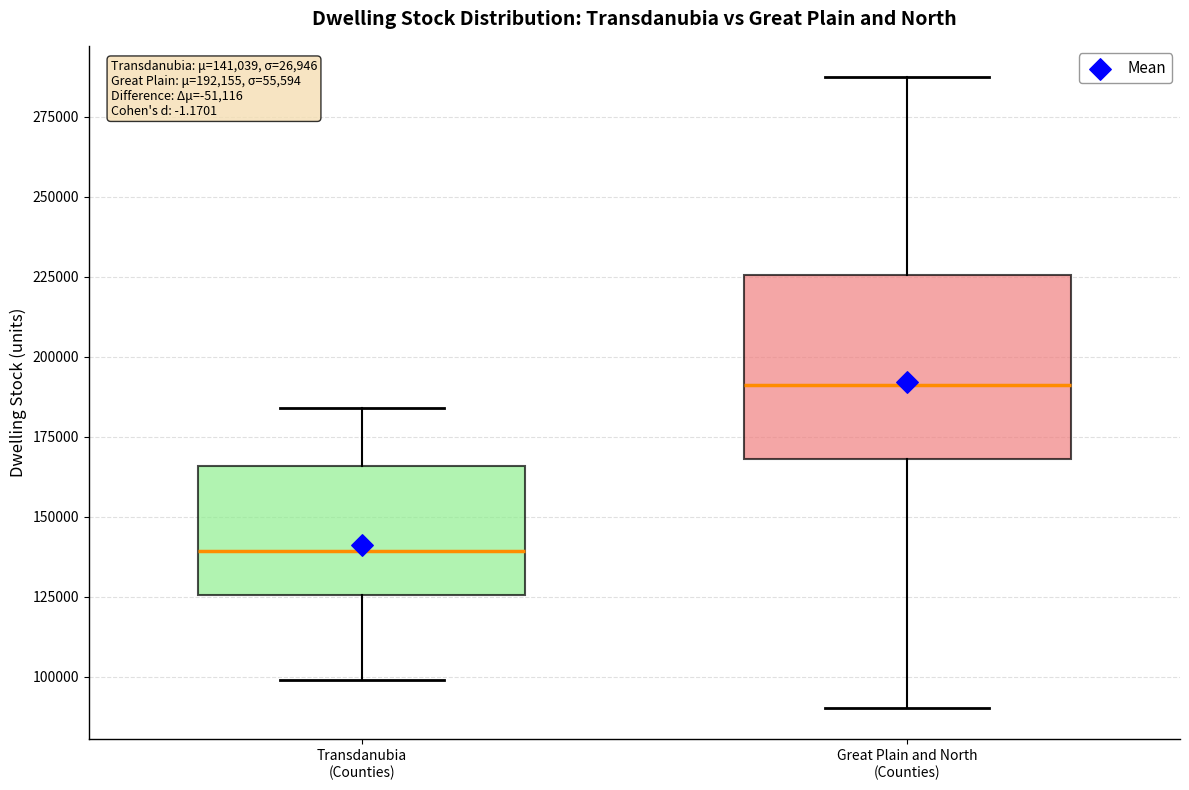

Which box has the highest median line?

Great Plain and North (Counties)